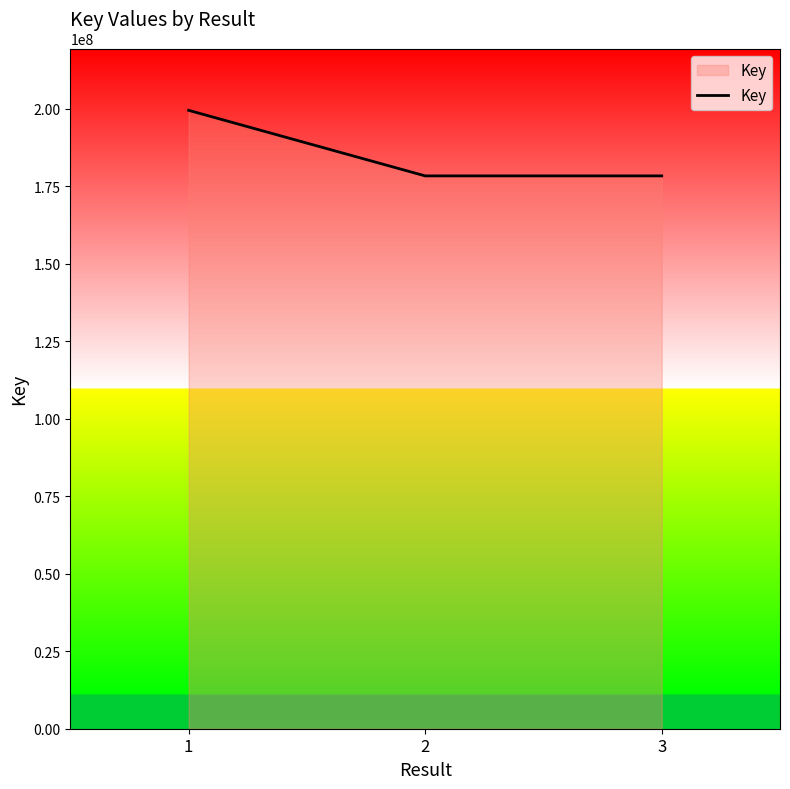

What is the difference between the maximum and minimum values?

21144423